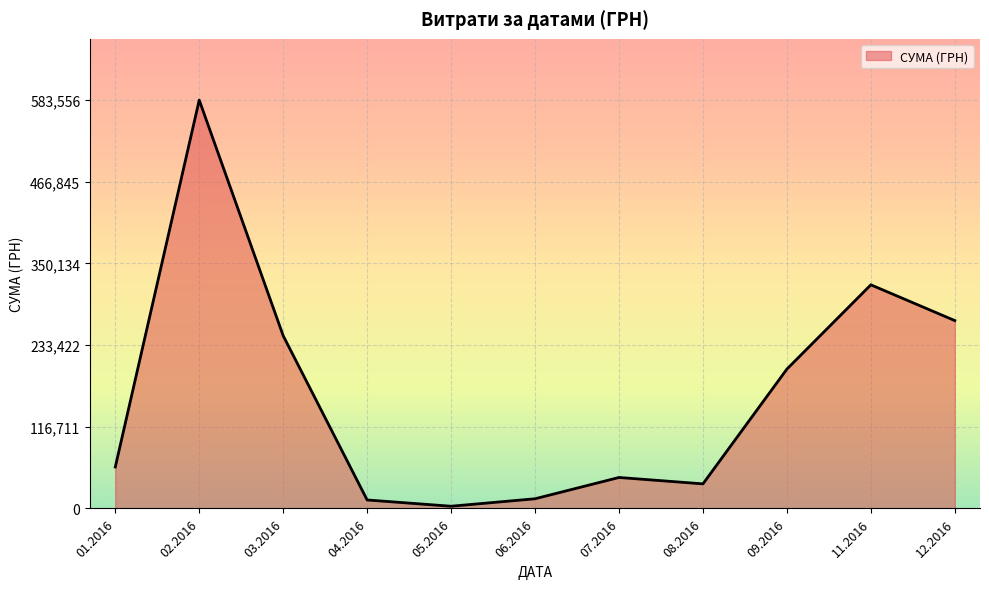

Which label corresponds to the smallest value in the chart?

05.2016